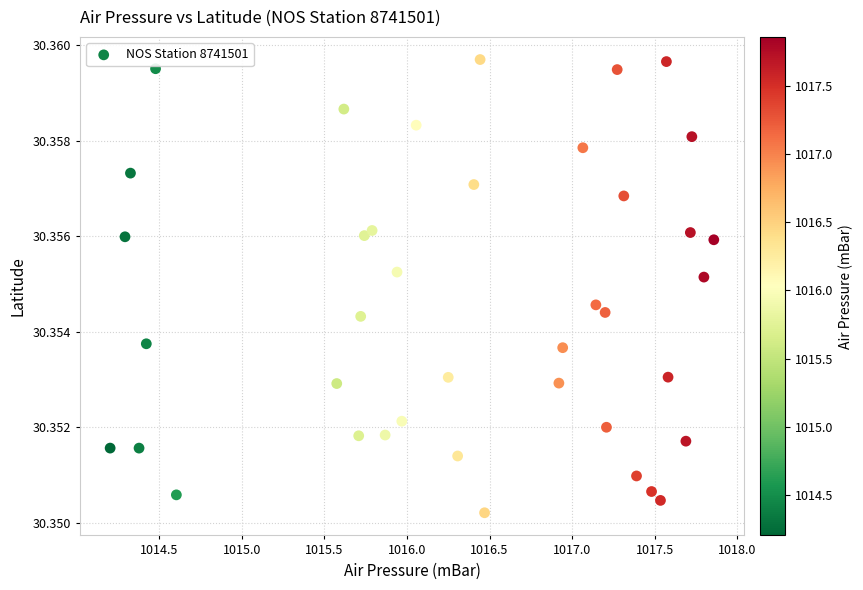

What is the range of X values (max minus min)?

3.7